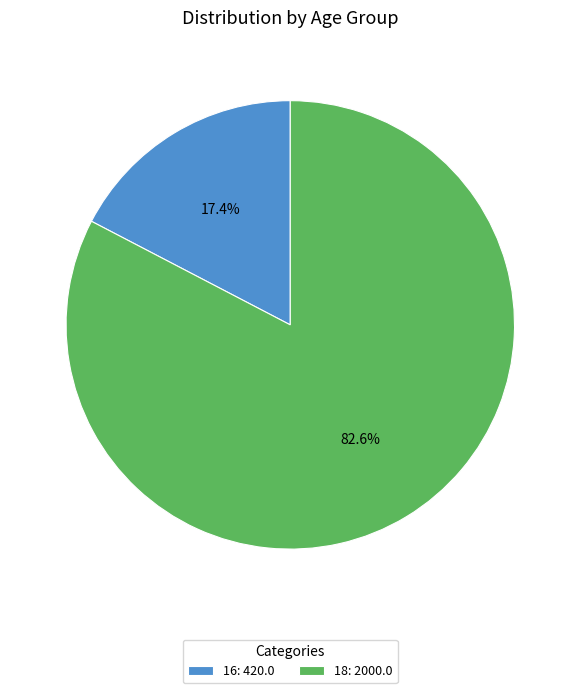

What percentage is the 16 slice, to the nearest percent?

17%